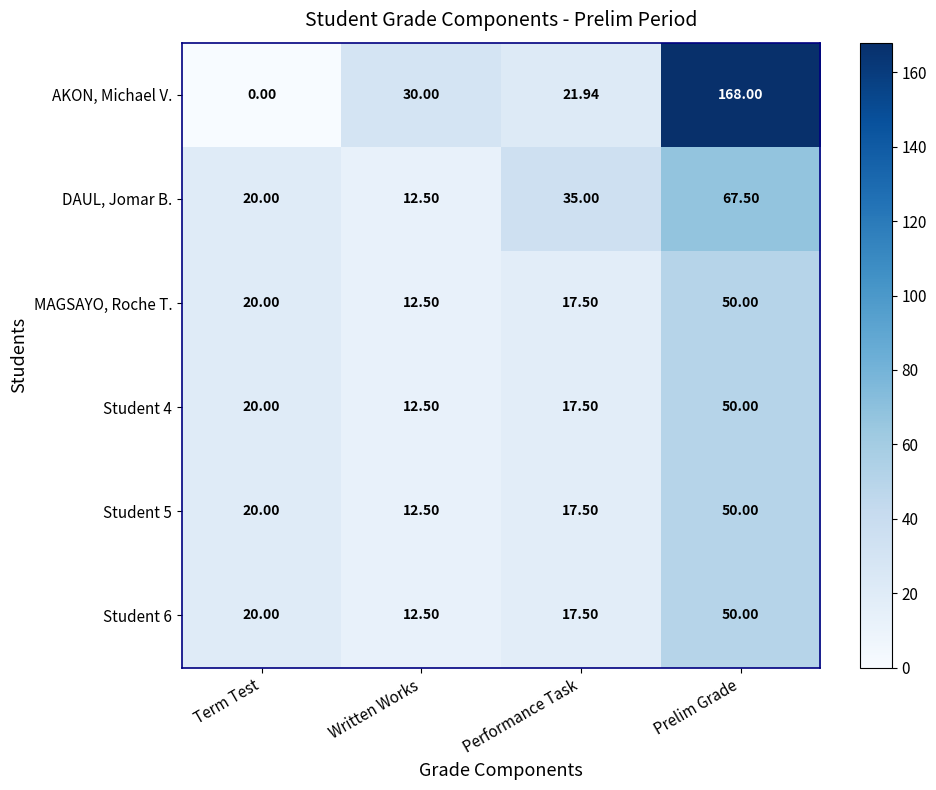

Which series has the largest total across all categories?

AKON, Michael V.